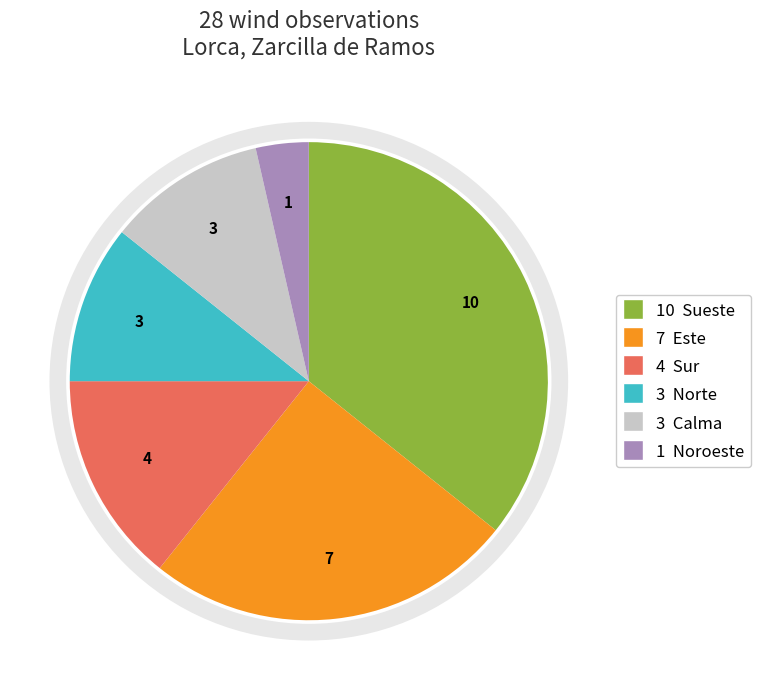

How many segments does this pie chart have?

6